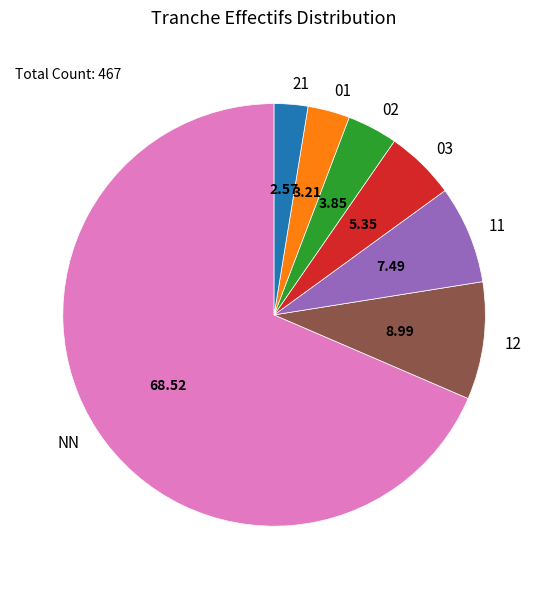

Is the sum of NN and 12 greater than half?

Yes